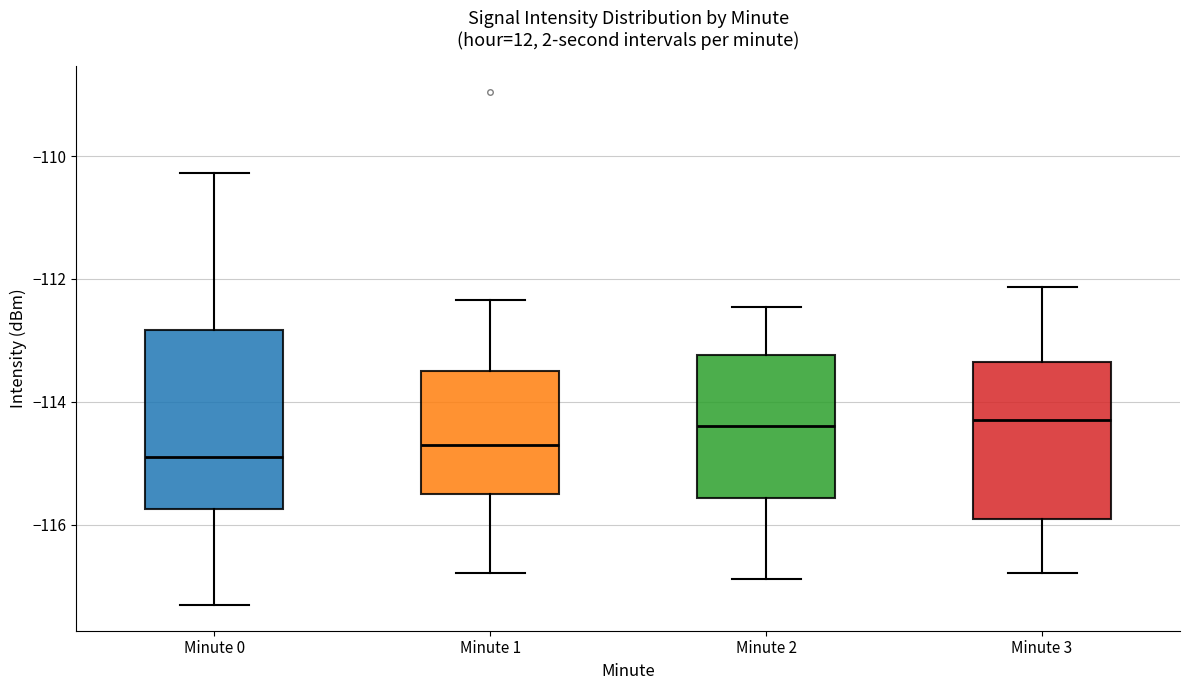

Where does the upper whisker of the box for Minute 0 end on the y-axis? The values are not printed on the chart, so give them approximately, as read against the axis.

-110.2